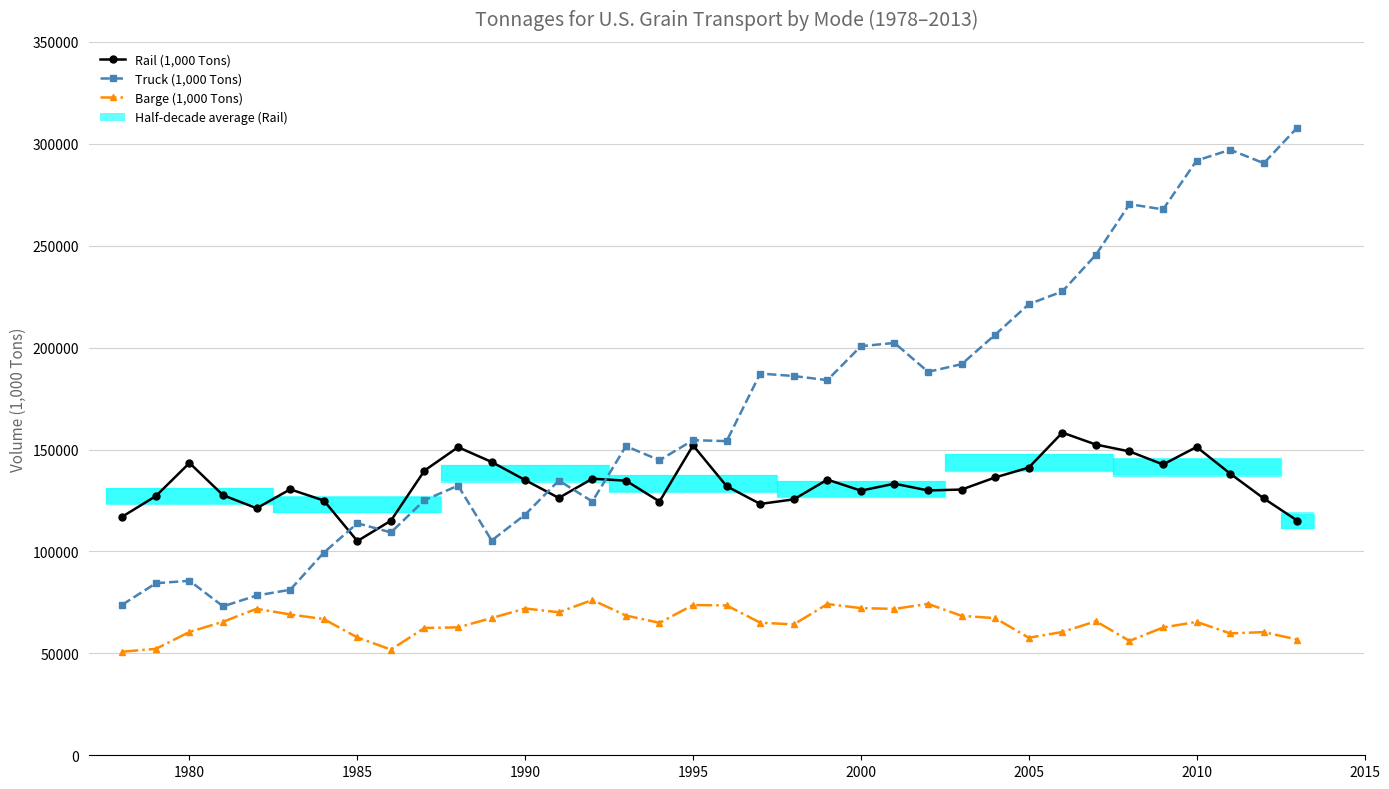

True or false: Barge (1,000 Tons) and Truck (1,000 Tons) cross at least once.

False